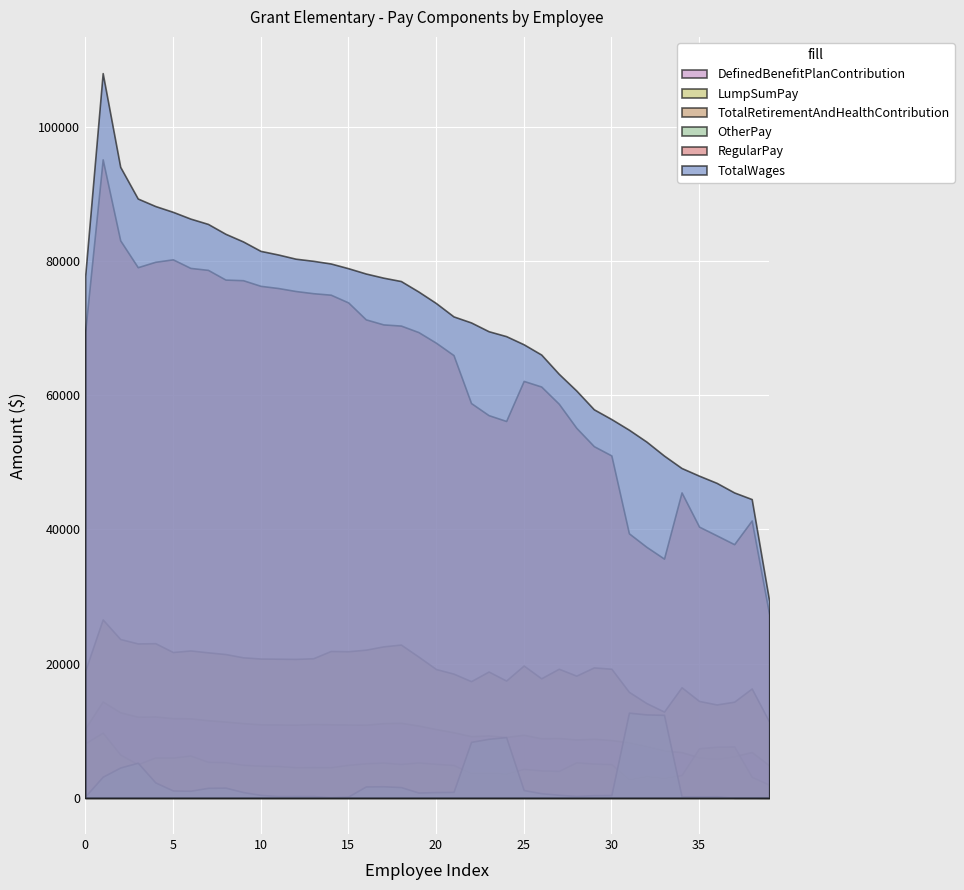

How many intersections are there between OtherPay and TotalRetirementAndHealthContribution?

4